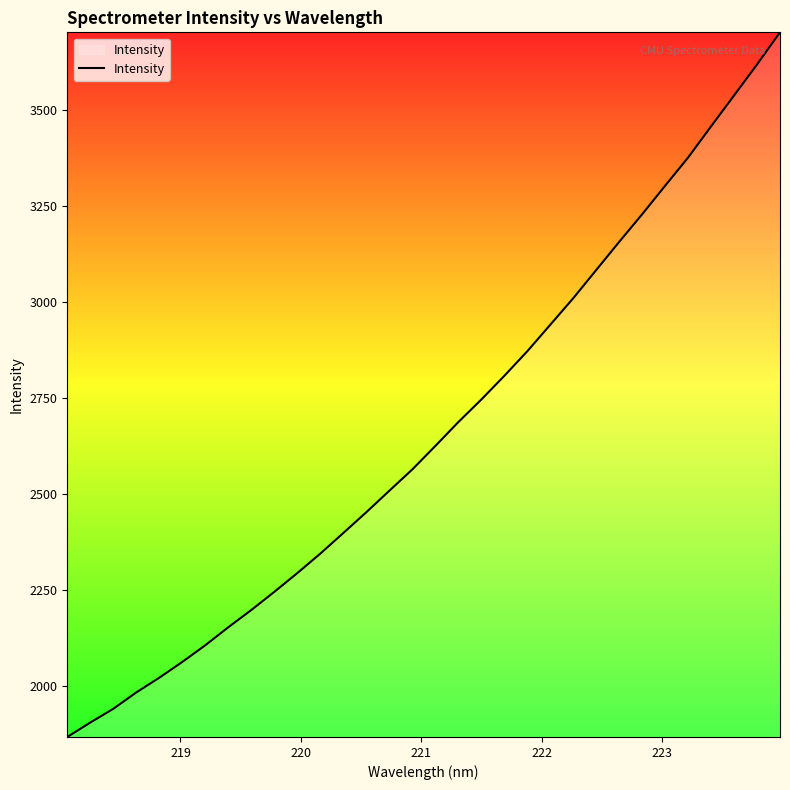

What is the greatest value displayed?

3702.5